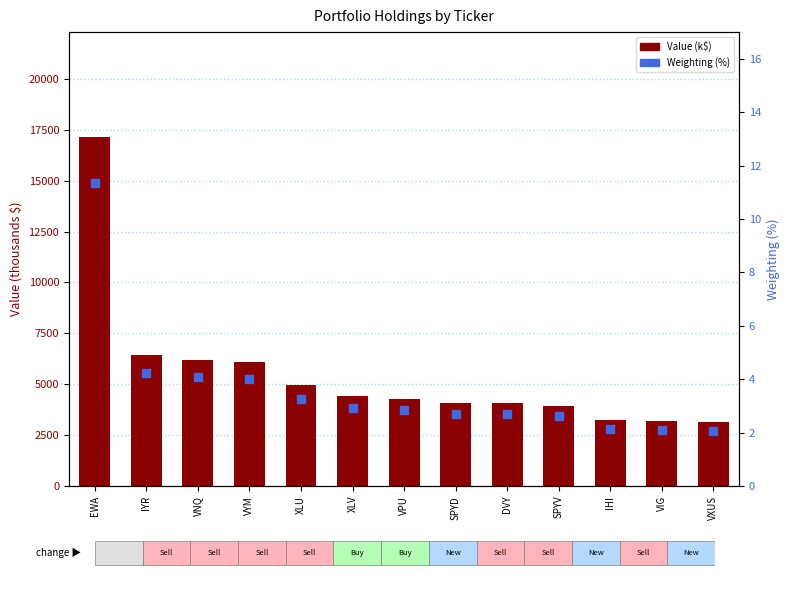

Is the value of Value (k$) at DVY greater than the value of Weighting (%) at SPYD?

Yes